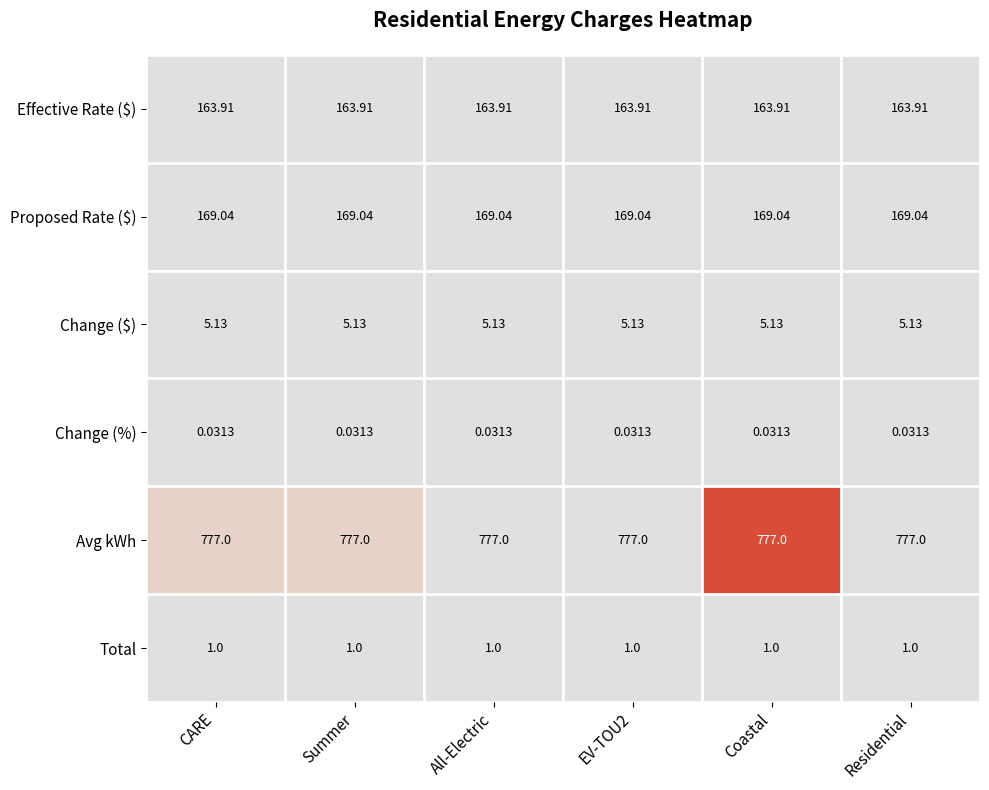

Is the value of Total at Coastal greater than the value of Proposed Rate ($) at Summer?

No